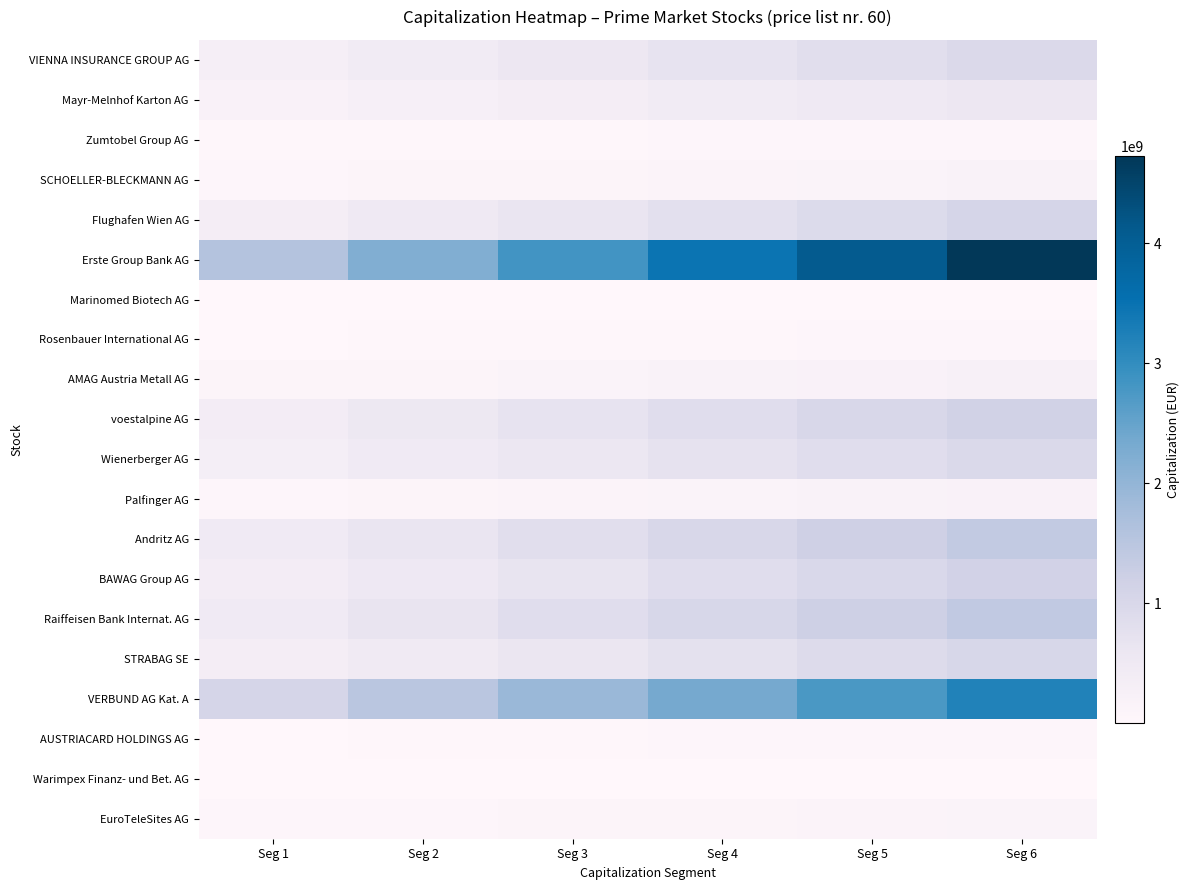

How many distinct data groups are displayed?

20